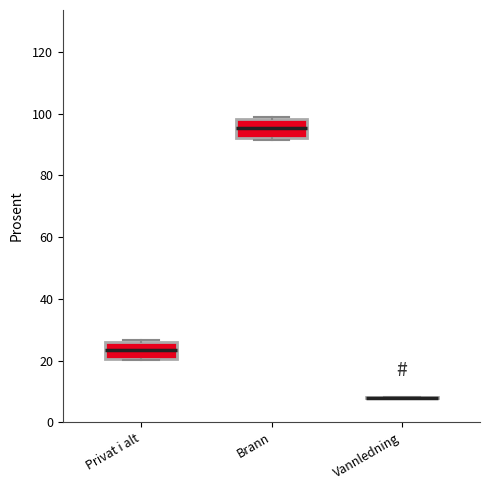

Reading left to right, read every box against the y-axis: the position of its median line, the range the box covers, and the ends of its whiskers. The values are not printed on the chart, so give them approximately, as read against the axis.

Privat i alt: median 24, box 20 to 26, whiskers 20 to 26
Brann: median 96, box 92 to 98, whiskers 92 (just below the box's lower edge) to 98 (just above the box's upper edge)
Vannledning: box collapsed to a line at 8, whiskers 8 to 8